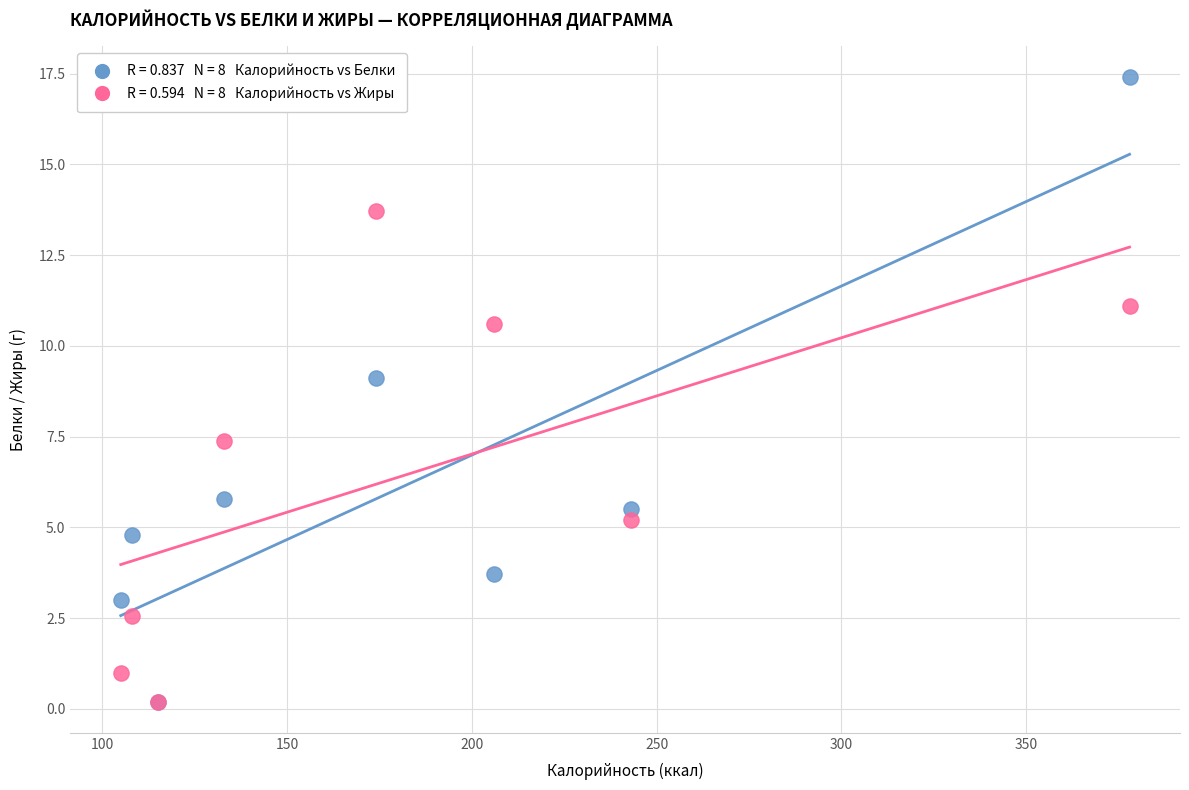

Across all series, what Y value is closest to 8?

7.4